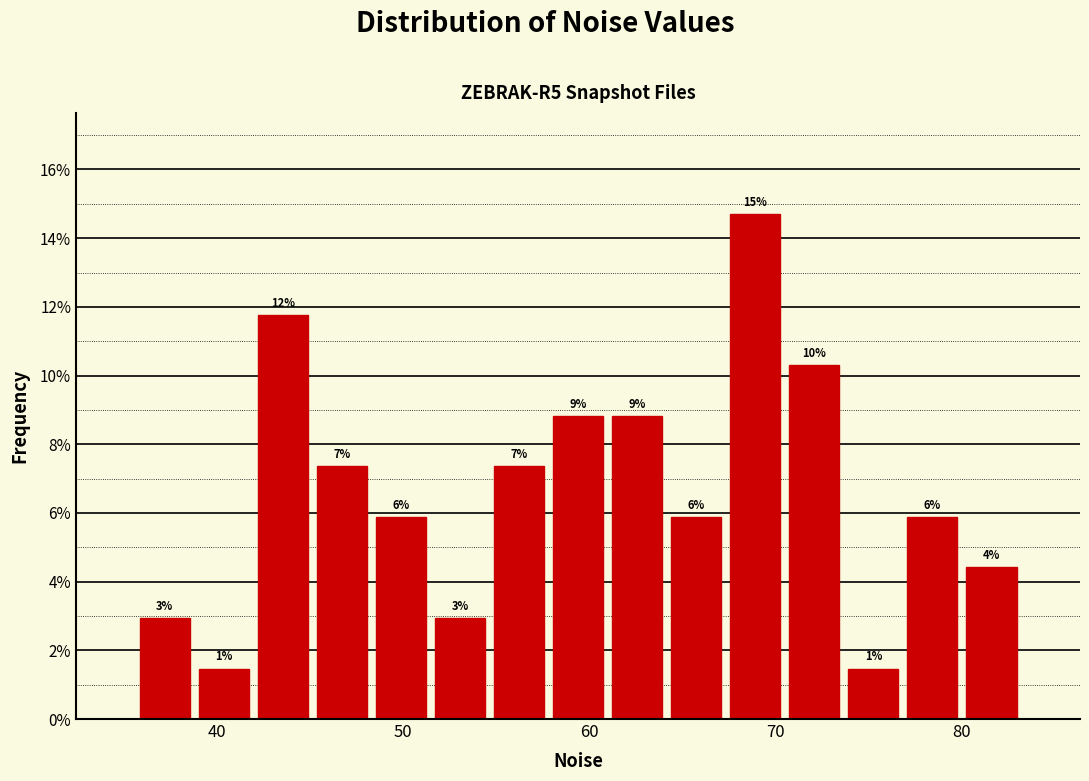

Around what value on the x-axis is the tallest bar? Give the approximate position of its centre, as read against the axis.

69